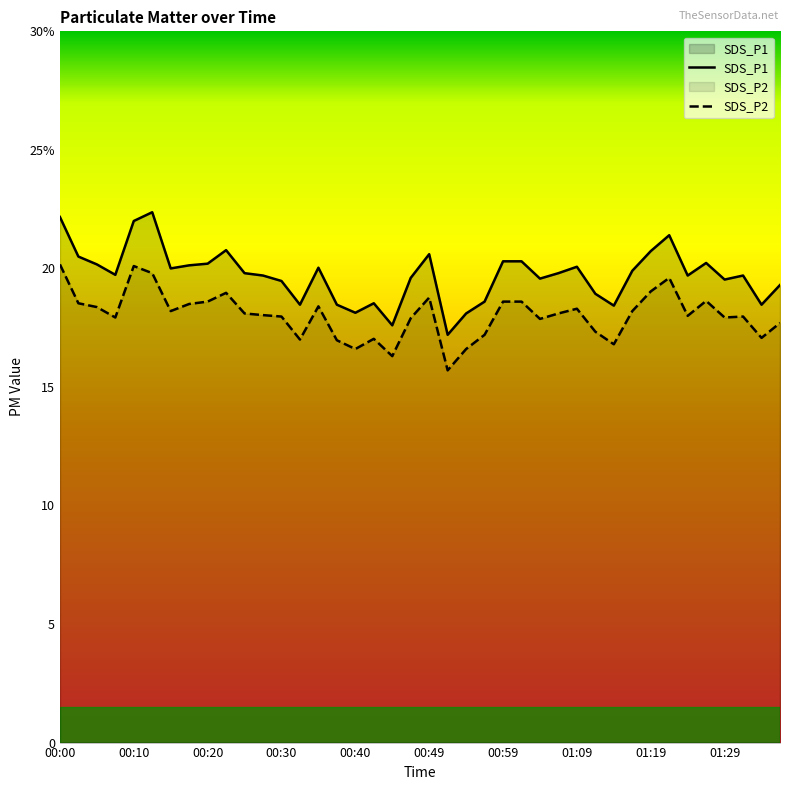

Reading left to right, what are all the values shown in this chart?

SDS_P1: 22.2	20.5	20.2	19.7	22.0	22.4	20.0	20.1	20.2	20.8	19.8	19.7	19.5	18.5	20.0	18.5	18.1	18.5	17.6	19.6	20.6	17.2	18.1	18.6	20.3	20.3	19.6	19.8	20.1	18.9	18.4	19.9	20.7	21.4	19.7	20.2	19.5	19.7	18.5	19.3
SDS_P2: 20.2	18.5	18.4	17.9	20.1	19.8	18.2	18.5	18.6	19.0	18.1	18.0	18.0	17.0	18.4	17.0	16.6	17.0	16.3	17.9	18.8	15.7	16.6	17.2	18.6	18.6	17.9	18.1	18.3	17.3	16.8	18.2	19.0	19.6	18.0	18.6	17.9	18.0	17.1	17.7